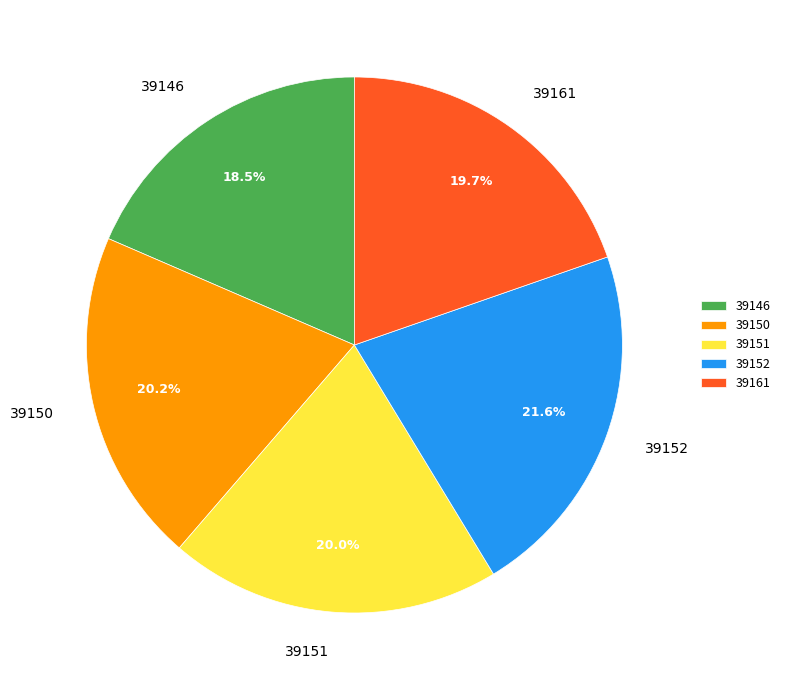

How many segments does this pie chart have?

5